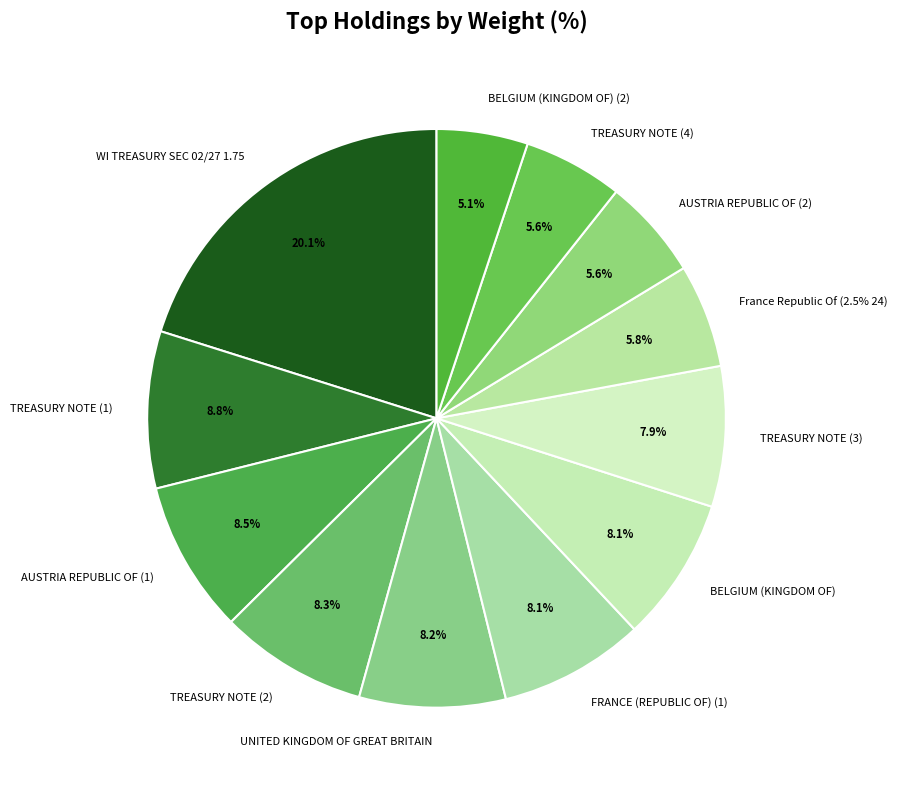

Does BELGIUM (KINGDOM OF) (2) account for over 50% of the chart?

No